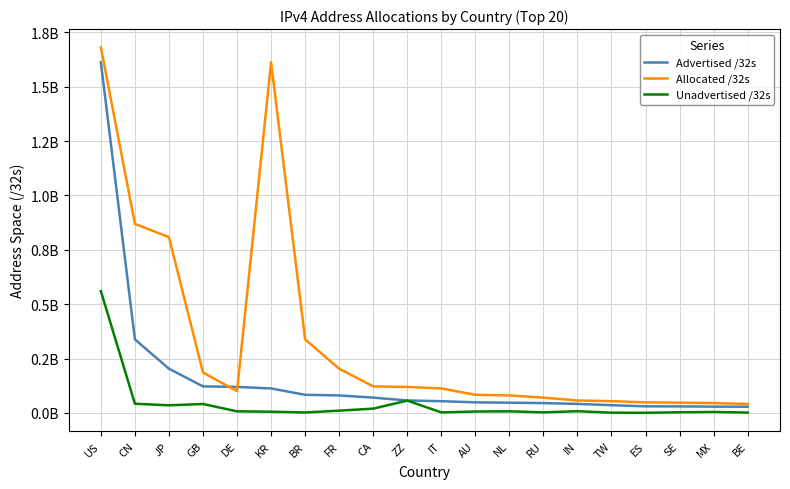

What is the minimum value shown in the chart?

490048